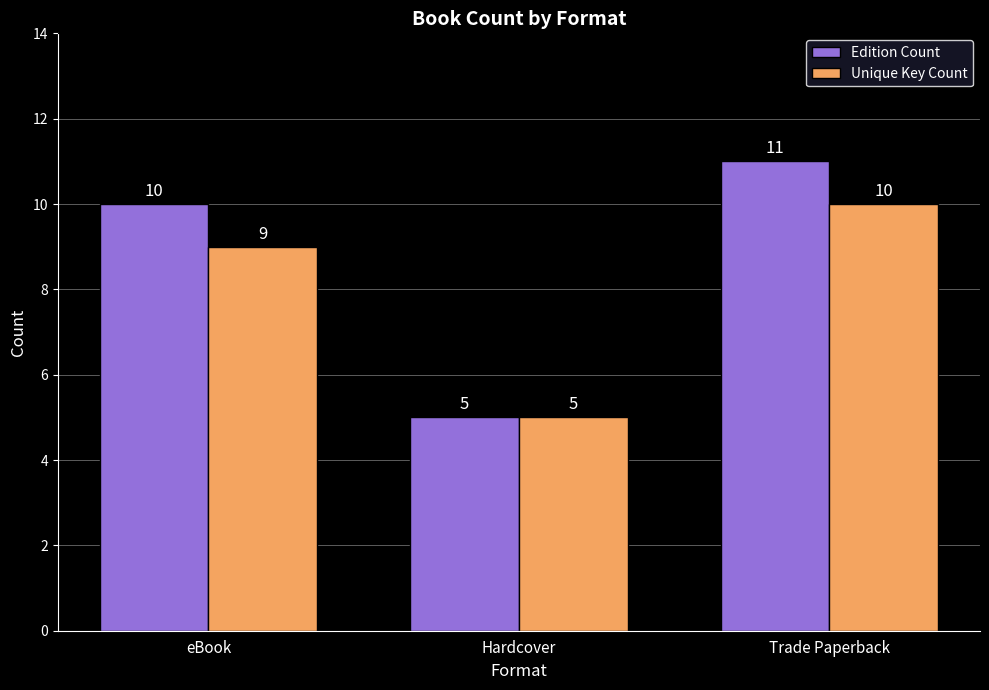

How many series are shown in this chart?

2